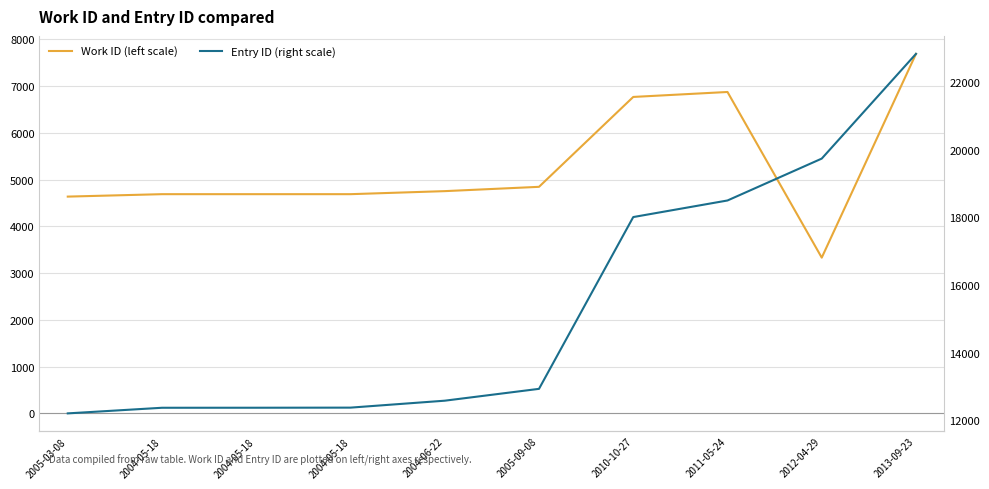

What is the average value of the Entry ID (right scale) series?

15389